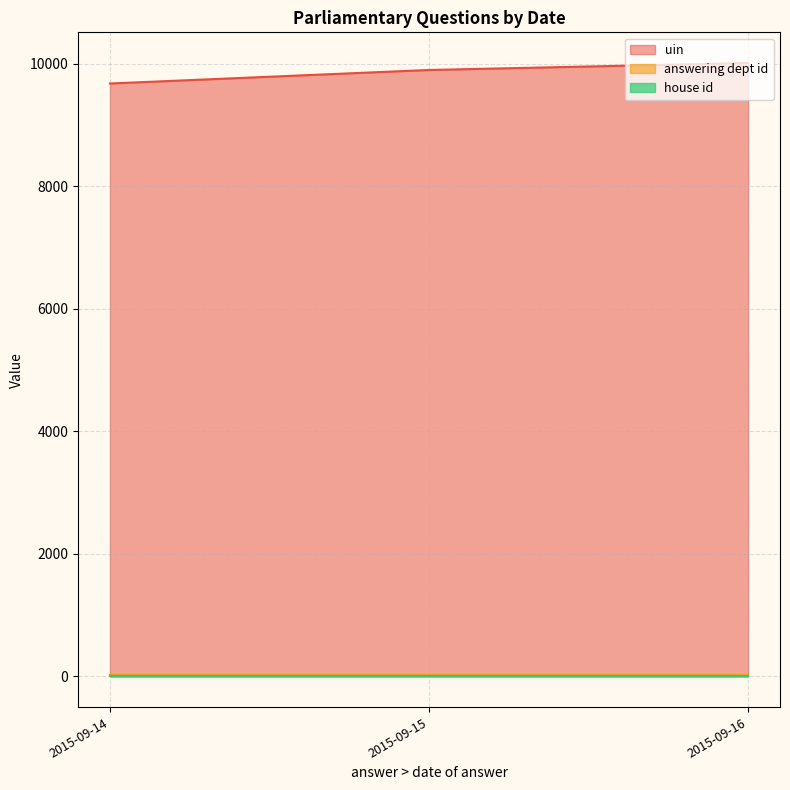

What is the minimum value shown in the chart?

1.0